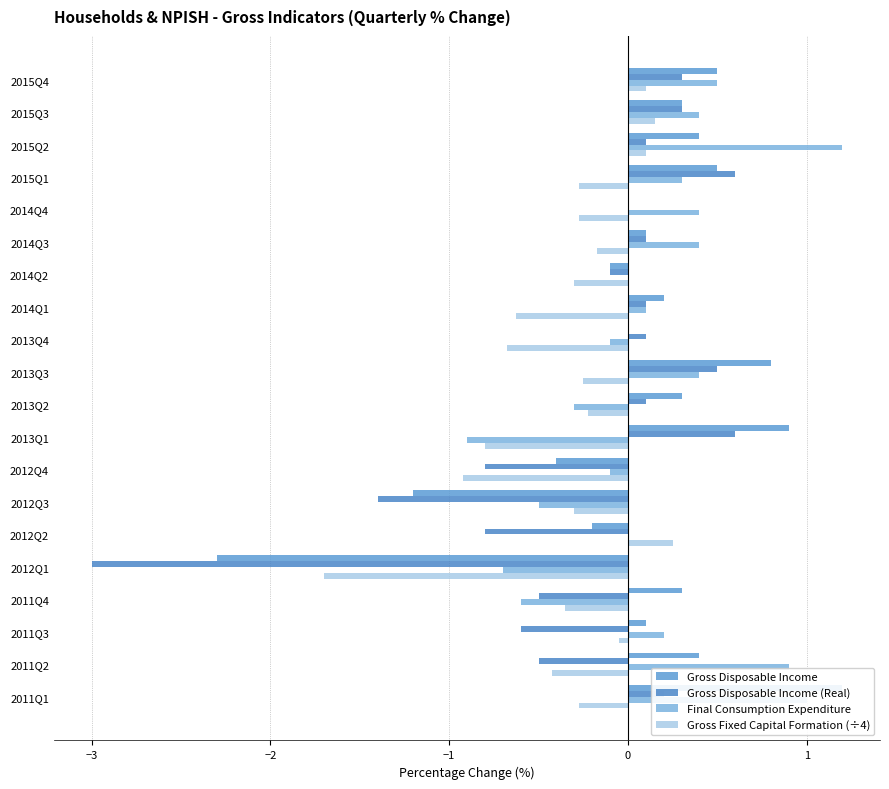

Rank the series at 2013Q2 from highest to lowest value.

Gross Disposable Income, Gross Disposable Income (Real), Gross Fixed Capital Formation (÷4), Final Consumption Expenditure